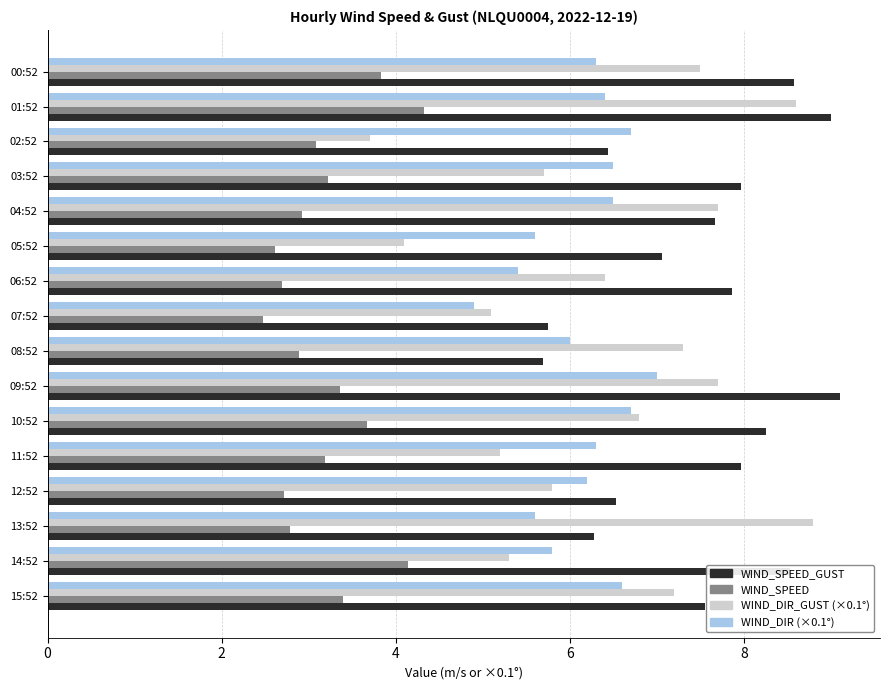

True or false: WIND_SPEED has a value of 2.9 at 08:52.

True